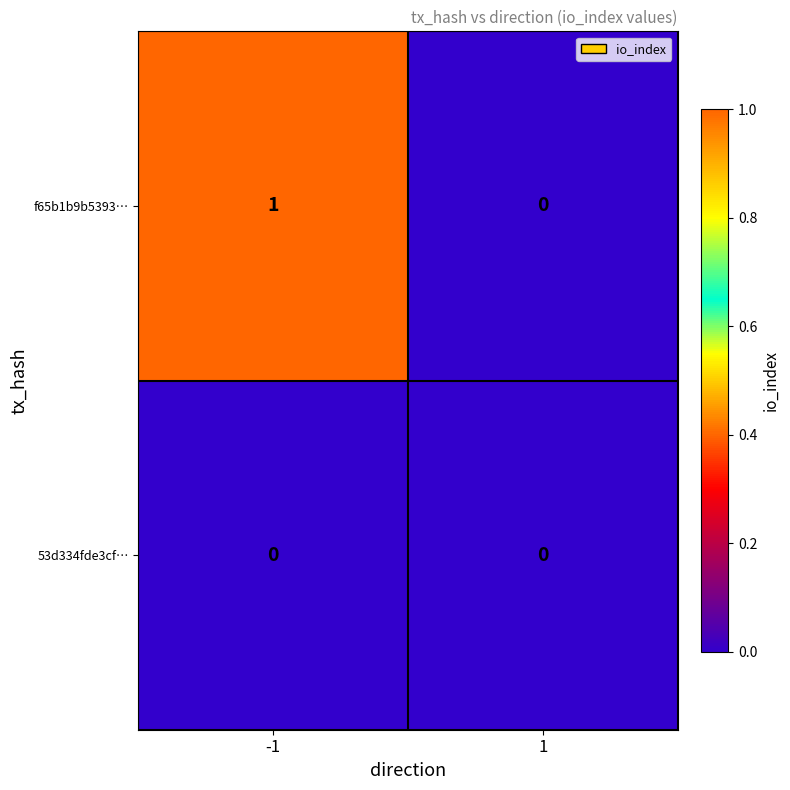

The value of 53d334fde3cf… at 1 is 0. True or false?

True